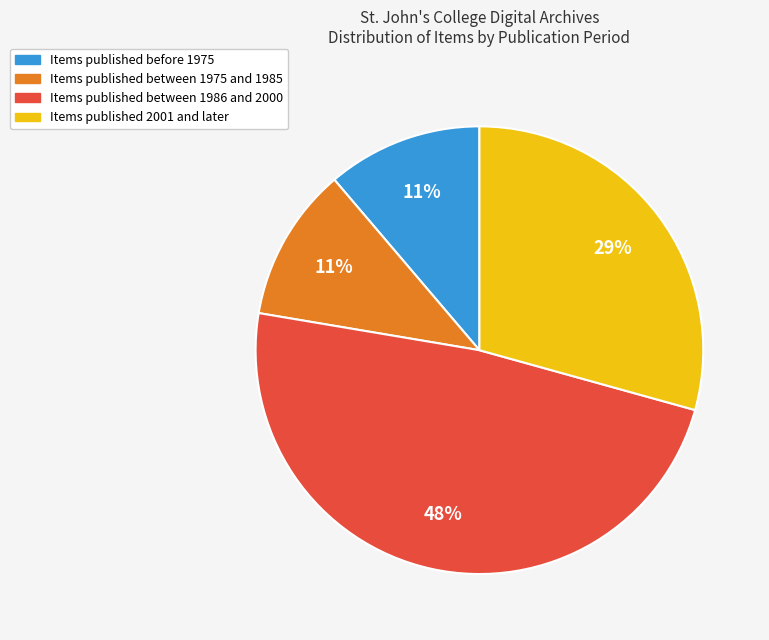

Is there a majority slice in this chart?

No